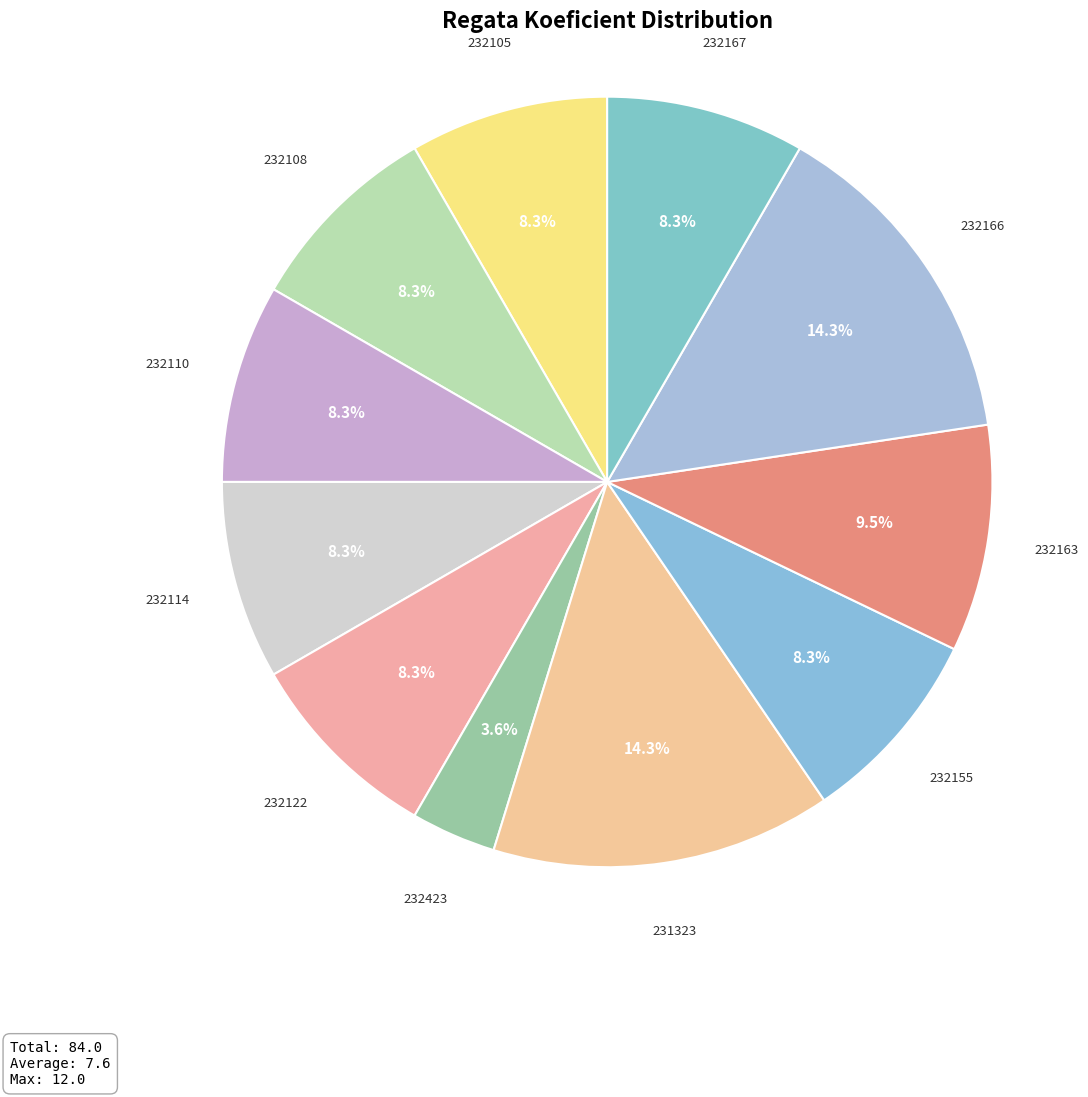

How many segments does this pie chart have?

11